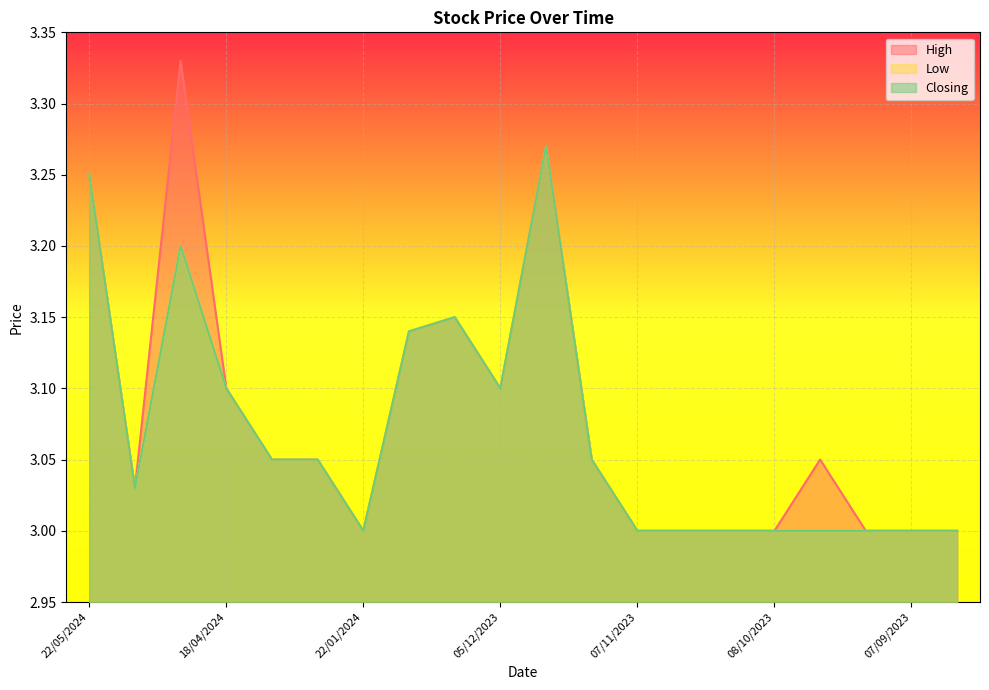

How many lines are shown in the chart?

3